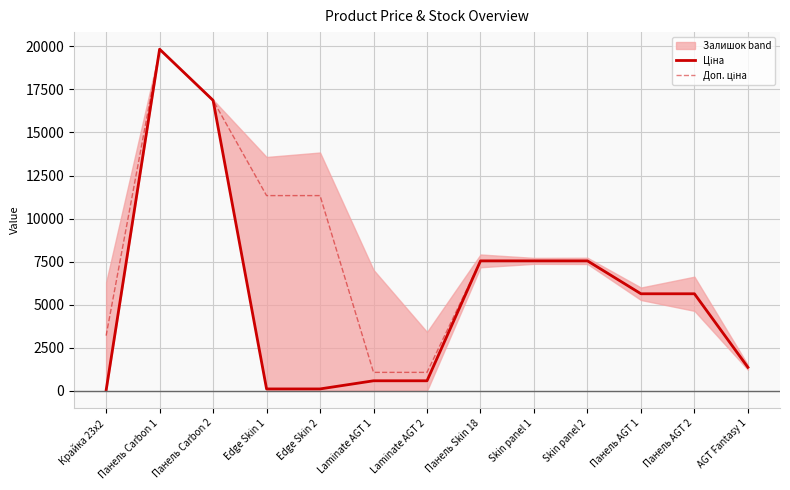

Which series has the widest spread of values?

Ціна